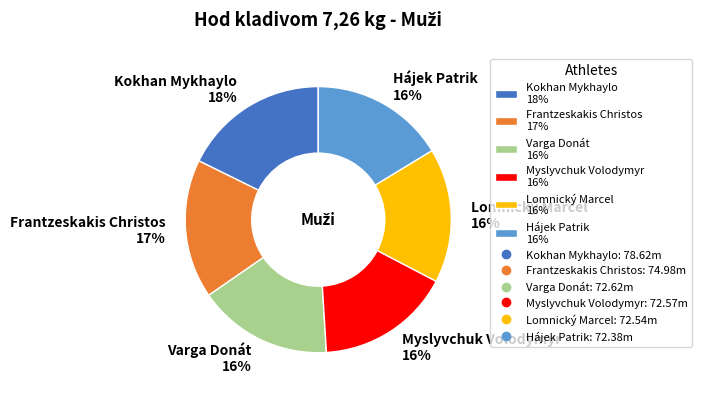

Is there any slice that represents more than half of the pie?

No